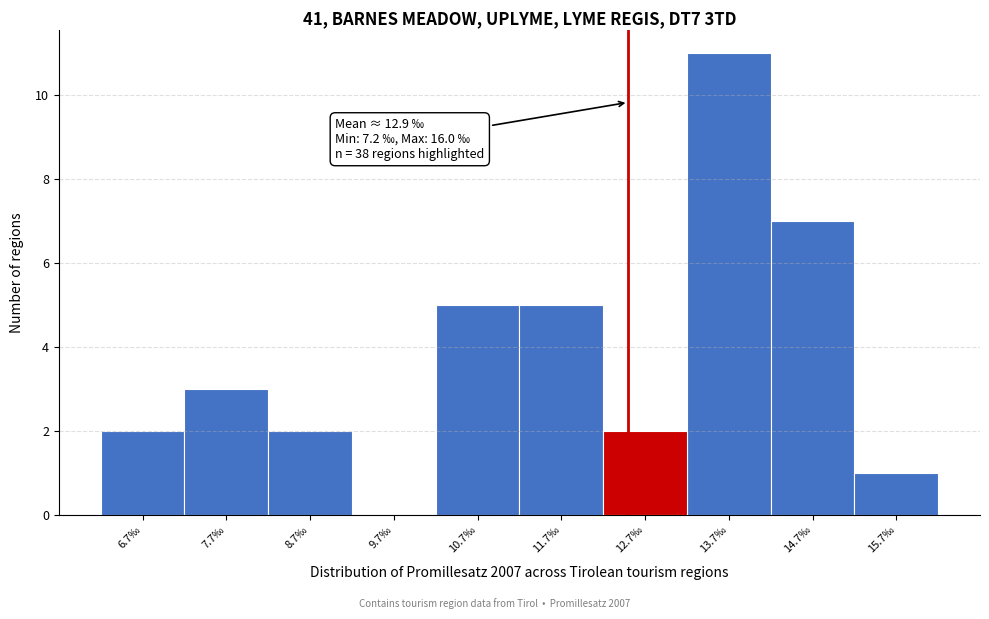

Reading left to right, list all the values displayed in this chart.

6.7‰=2	7.7‰=3	8.7‰=2	9.7‰=0	10.7‰=5	11.7‰=5	12.7‰=2	13.7‰=11	14.7‰=7	15.7‰=1